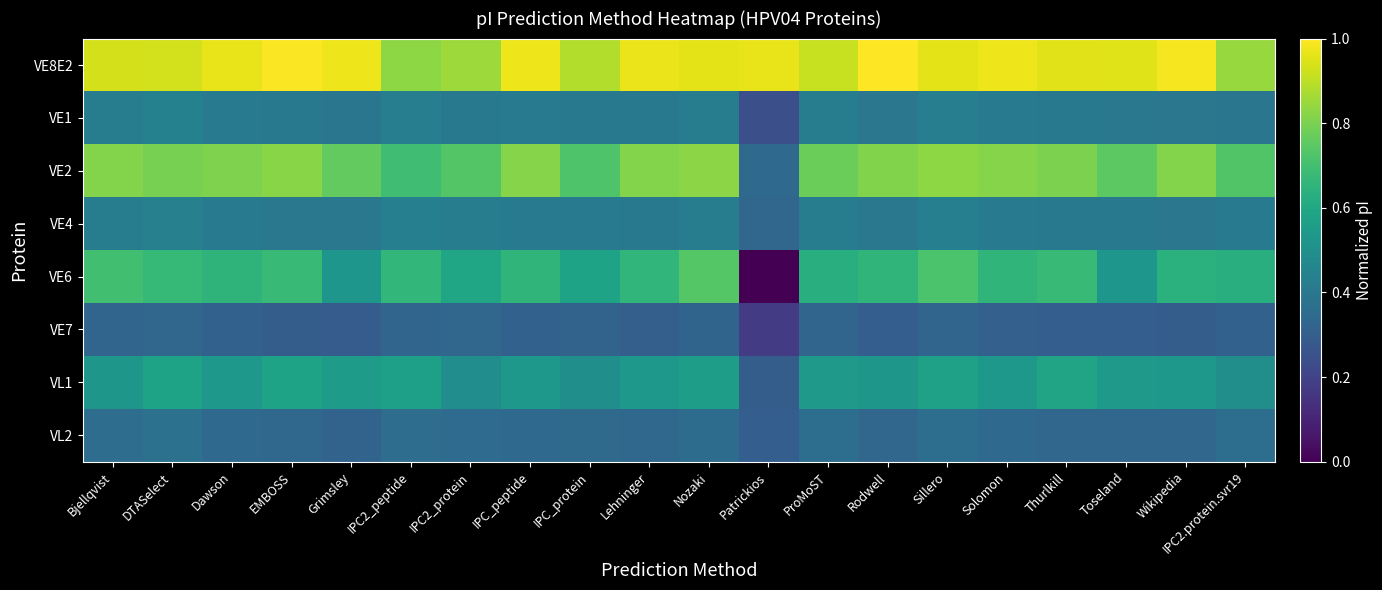

Which has a higher value, Solomon or IPC2.protein.svr19?

Solomon